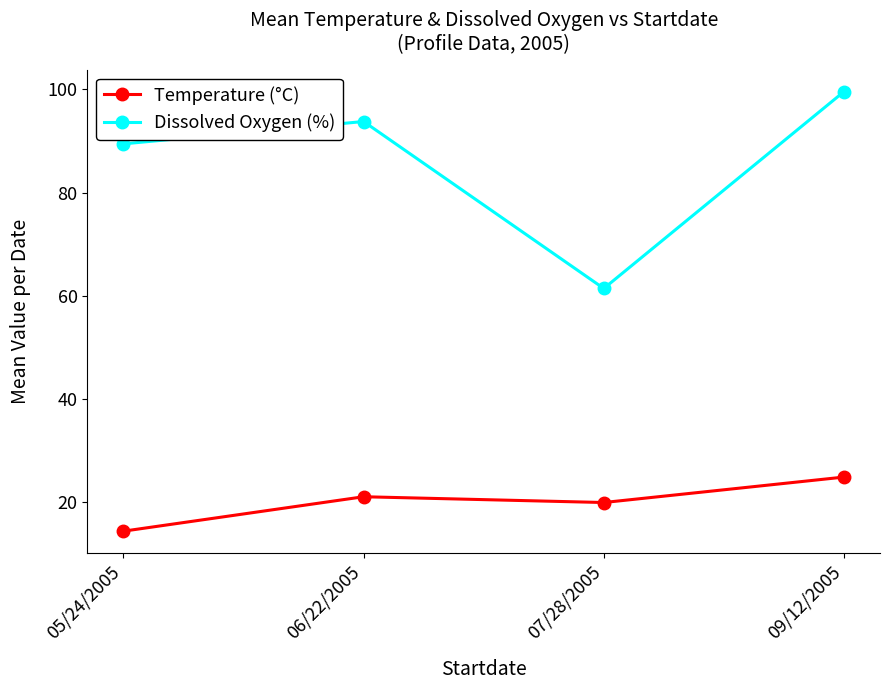

Reading left to right, what are all the values shown in this chart?

Temperature (°C): 14.4	21.1	20.0	24.9
Dissolved Oxygen (%): 89.5	93.8	61.4	99.6